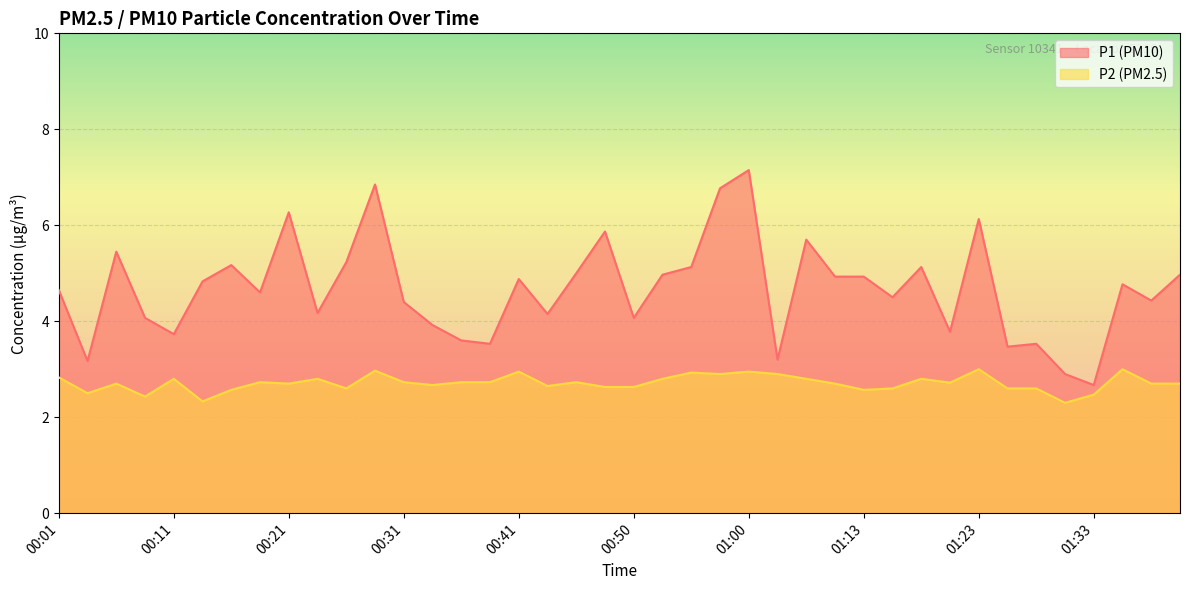

True or false: P1 and P2 cross at least once.

False